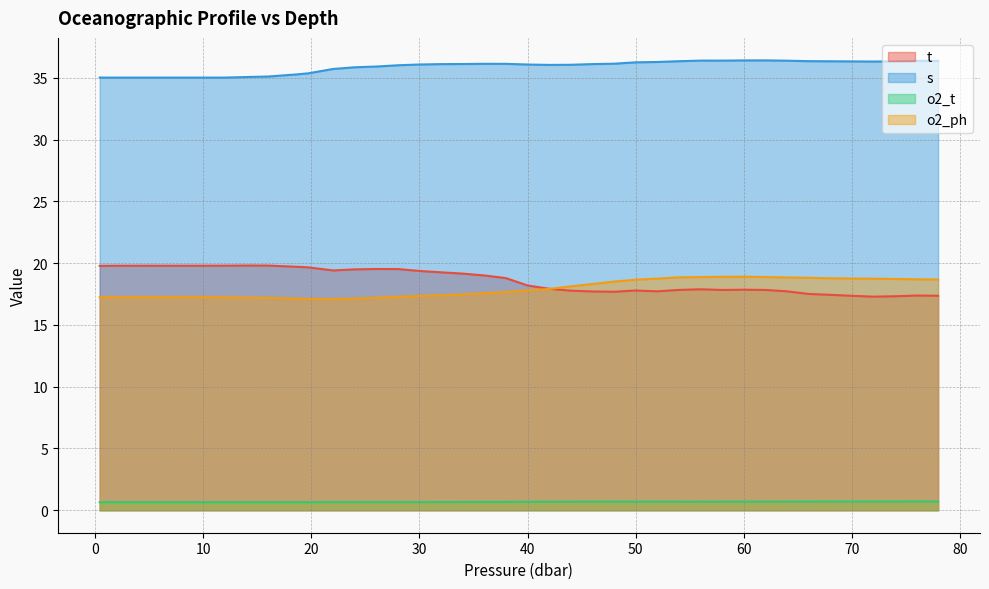

The o2_t series shows 0.5 at 26.0. True or false?

False